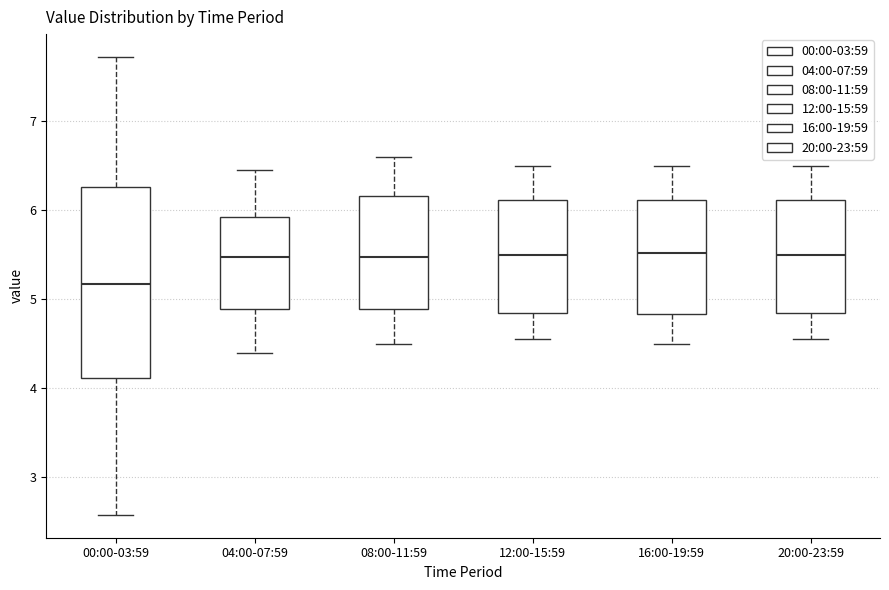

Where does the upper whisker of the box for 20:00-23:59 end on the y-axis? The values are not printed on the chart, so give them approximately, as read against the axis.

6.5